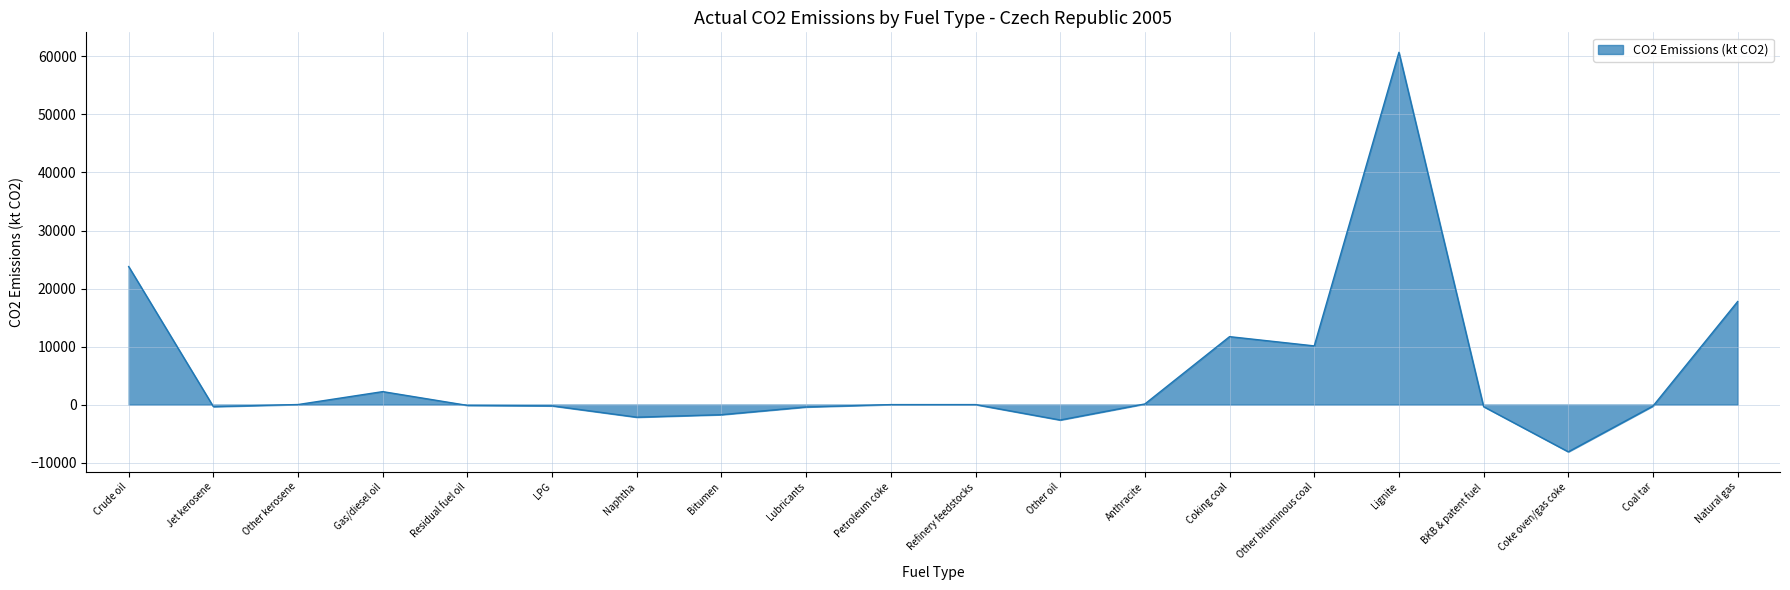

What is the greatest value displayed?

60709.0